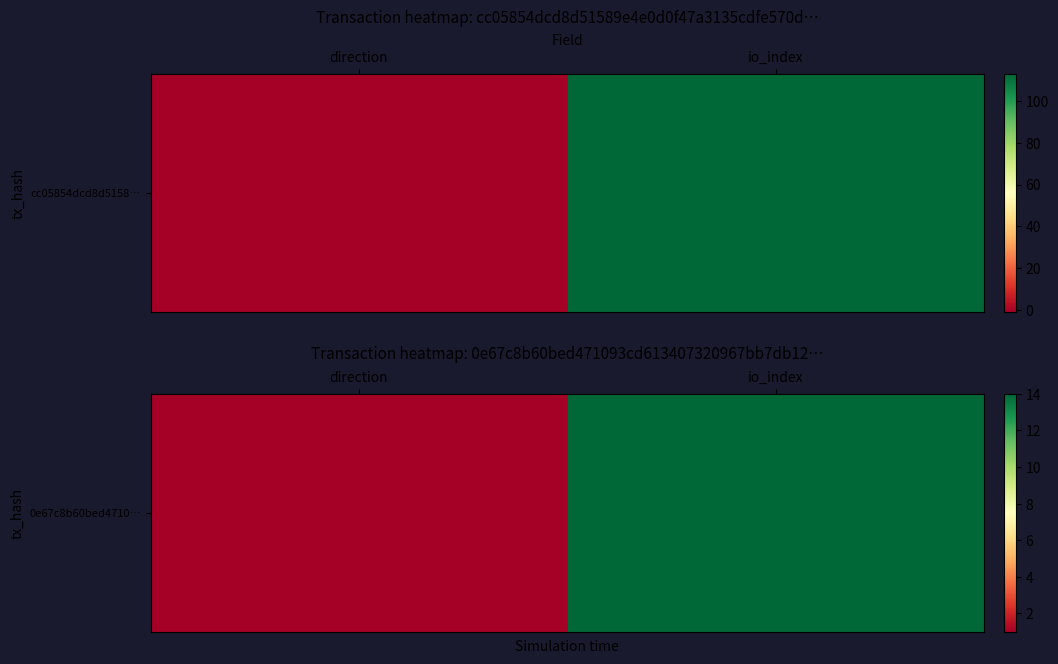

The value at io_index is 7. True or false?

False